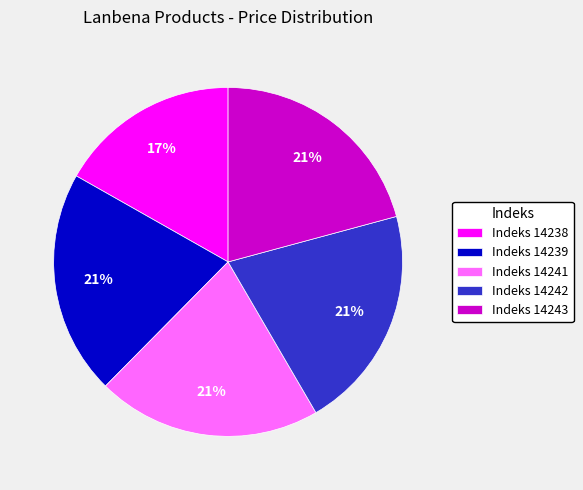

Does Indeks 14238 represent more than half of the total?

No